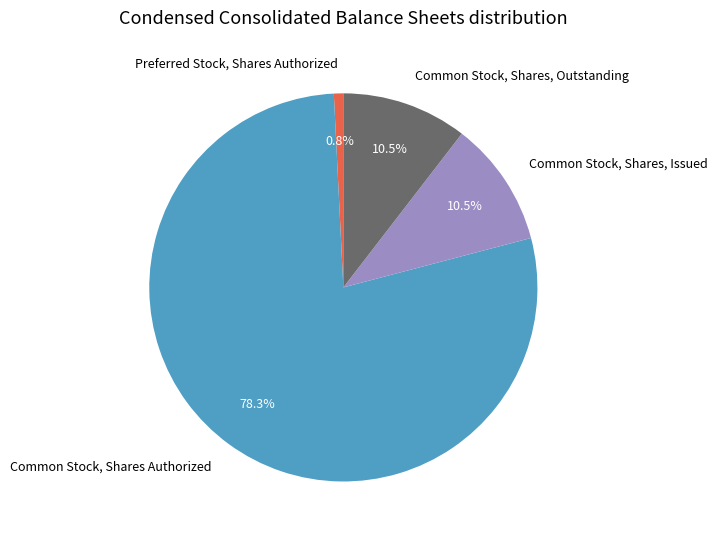

Does any single category account for the majority?

Yes